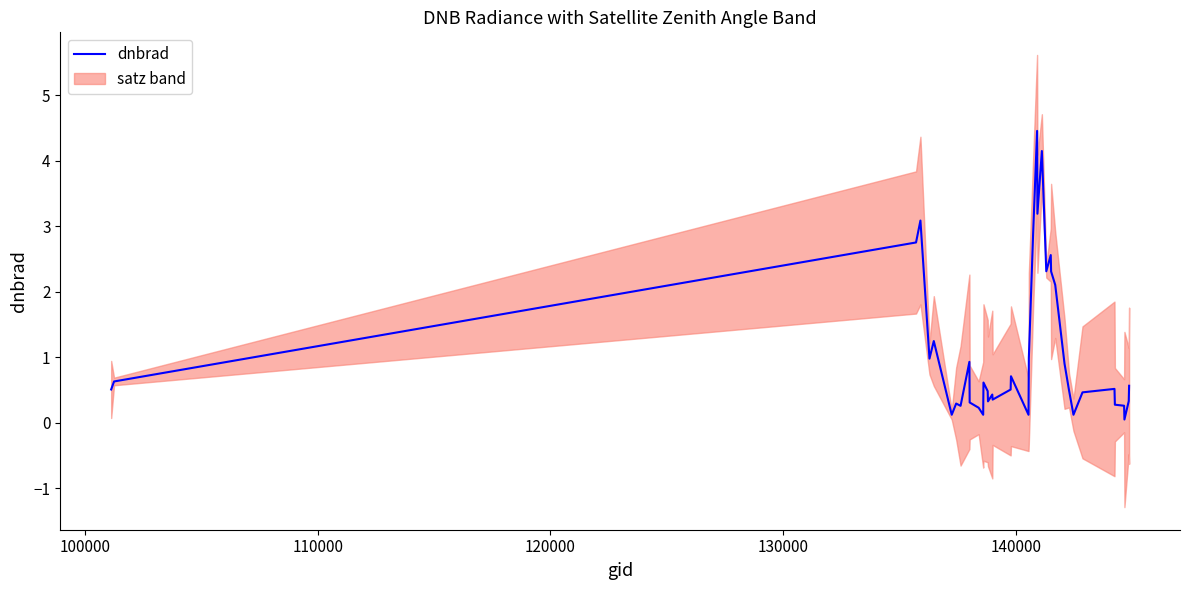

How many points are lower than both their immediate neighbors (excluding endpoints)?

11